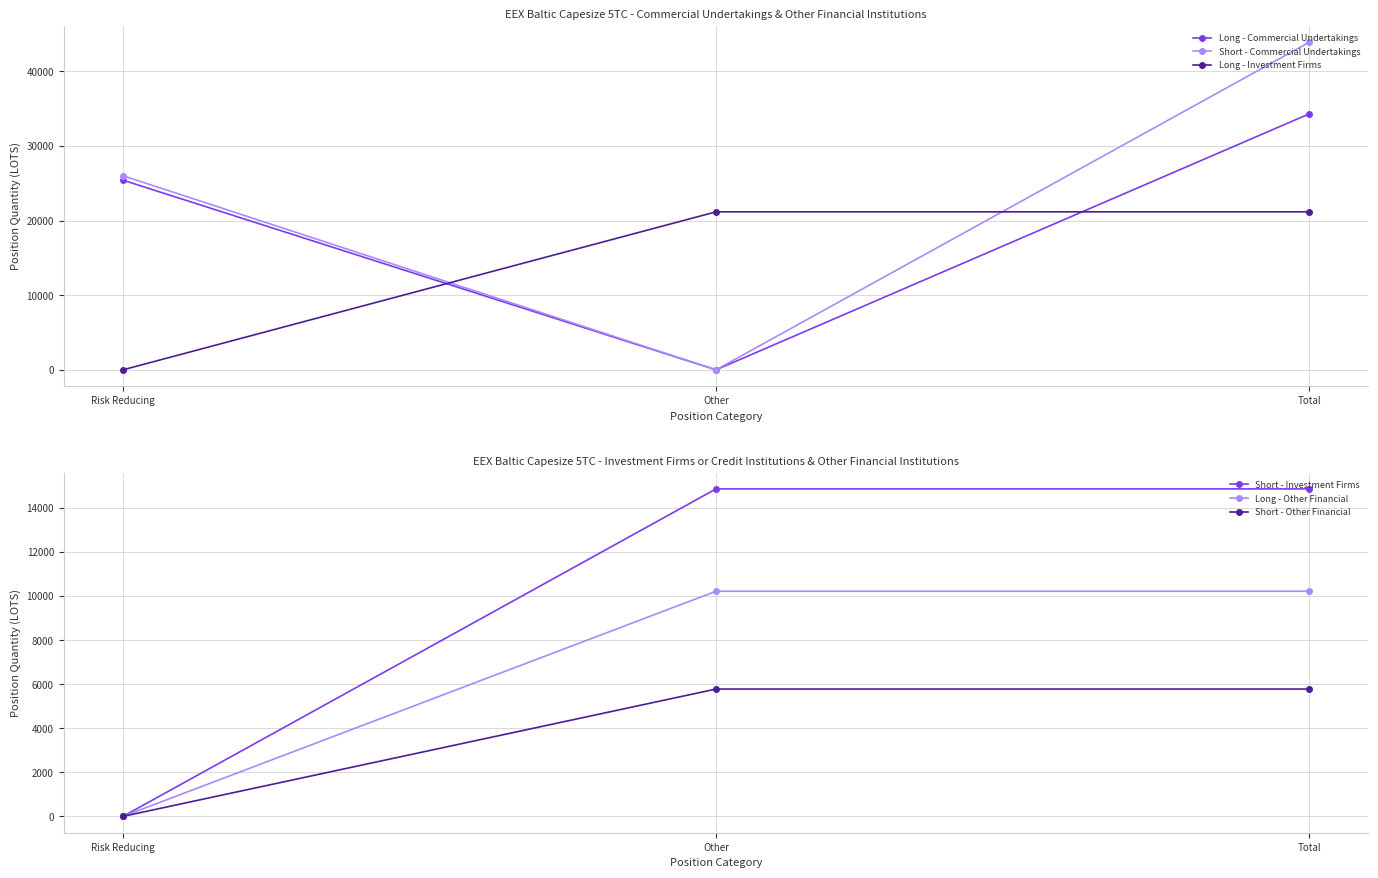

What are all the series names shown in the legend?

Long - Commercial Undertakings, Short - Commercial Undertakings, Long - Investment Firms, Short - Investment Firms, Long - Other Financial, Short - Other Financial